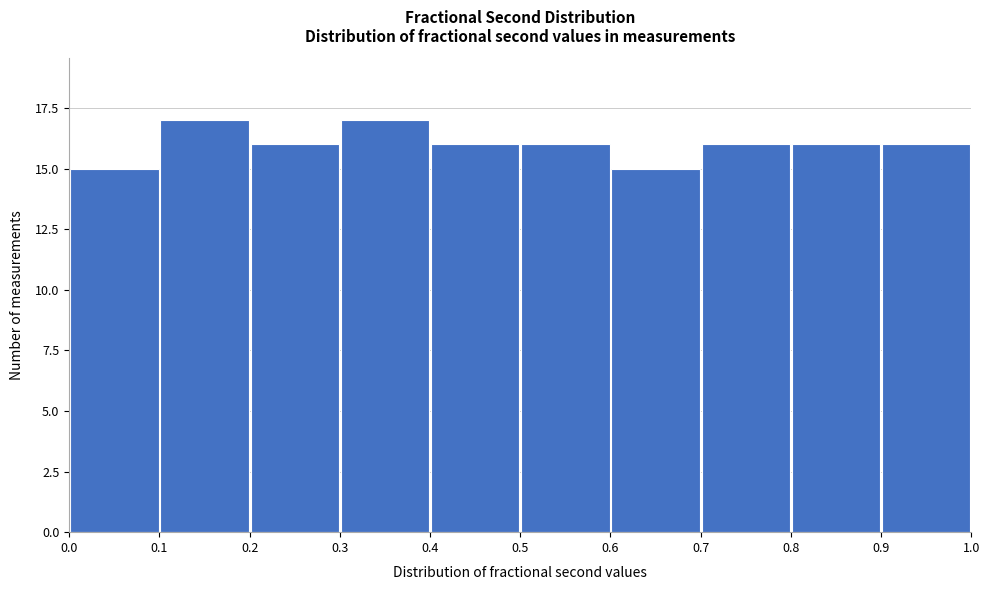

Reading left to right, transcribe this chart: for each bar, give the range it covers on the x-axis and its height. The values are not printed on the chart, so give them approximately, as read against the axis.

0.0 to 0.1: 15
0.1 to 0.2: 17
0.2 to 0.3: 16
0.3 to 0.4: 17
0.4 to 0.5: 16
0.5 to 0.6: 16
0.6 to 0.7: 15
0.7 to 0.8: 16
0.8 to 0.9: 16
0.9 to 1.0: 16